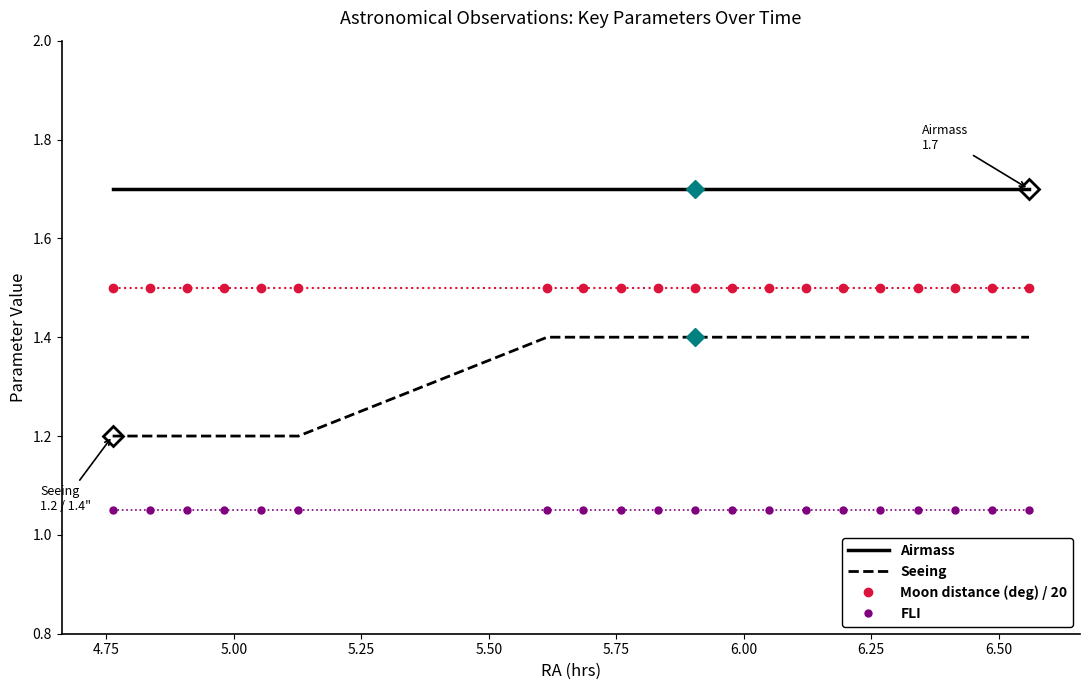

Which series has the widest spread of values?

Seeing